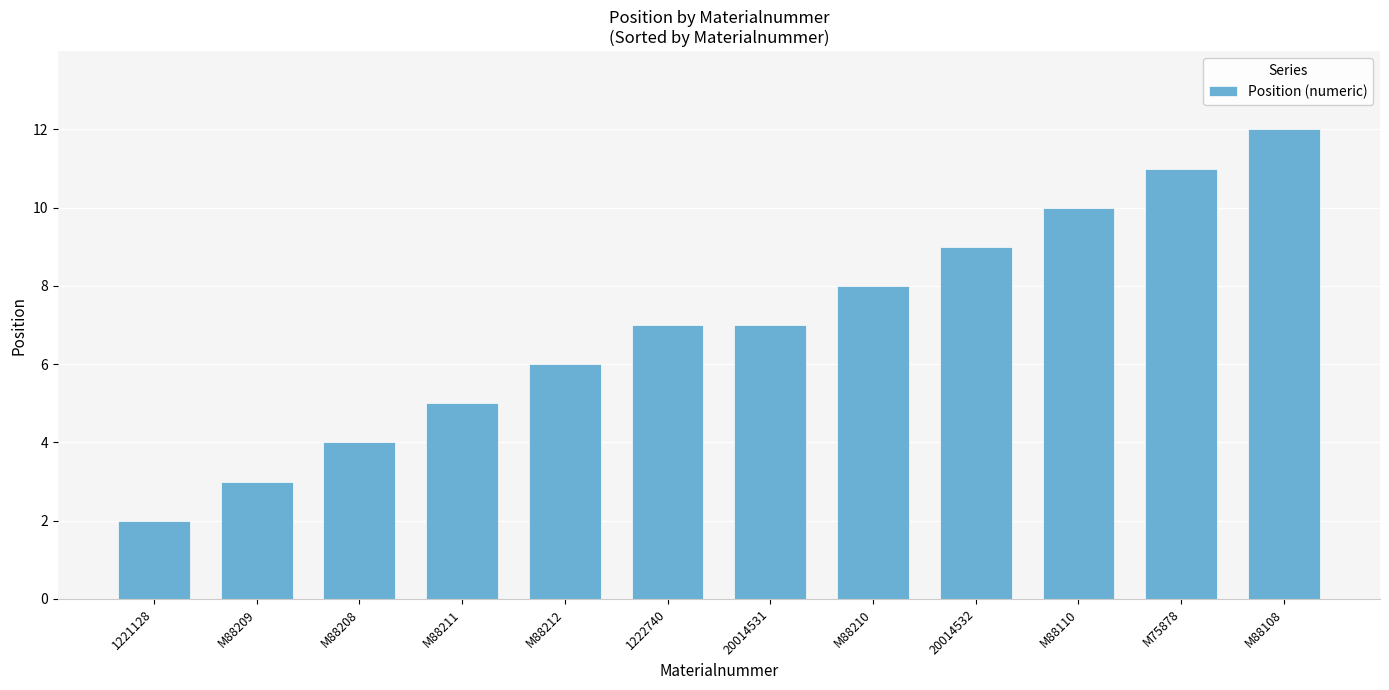

What is the sum of the values at M88108 and 20014532?

21